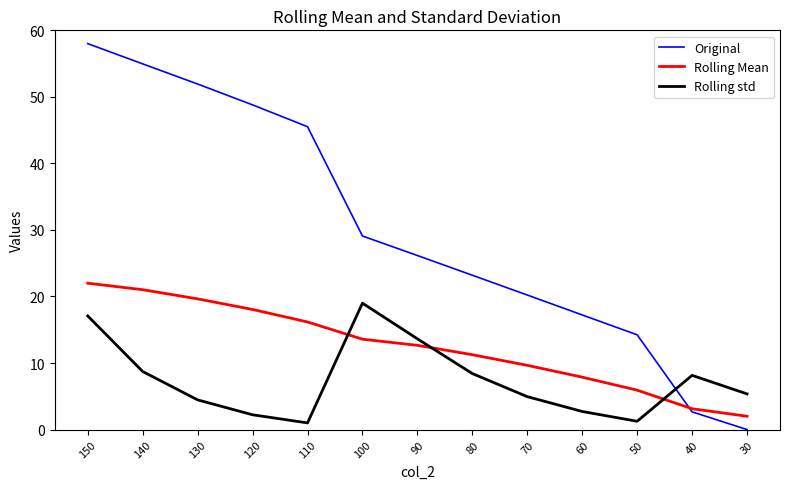

Rank the series at 140 from highest to lowest value.

Original, Rolling Mean, Rolling std